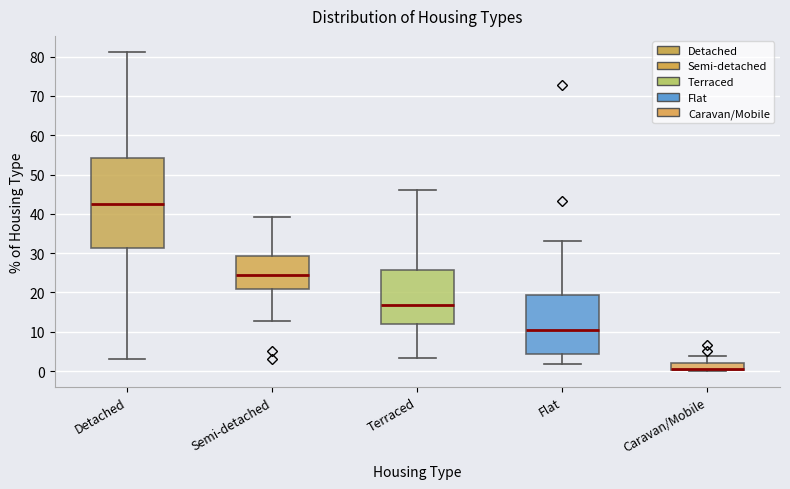

Comparing the boxes themselves (not the whiskers), which one is the tallest?

Detached